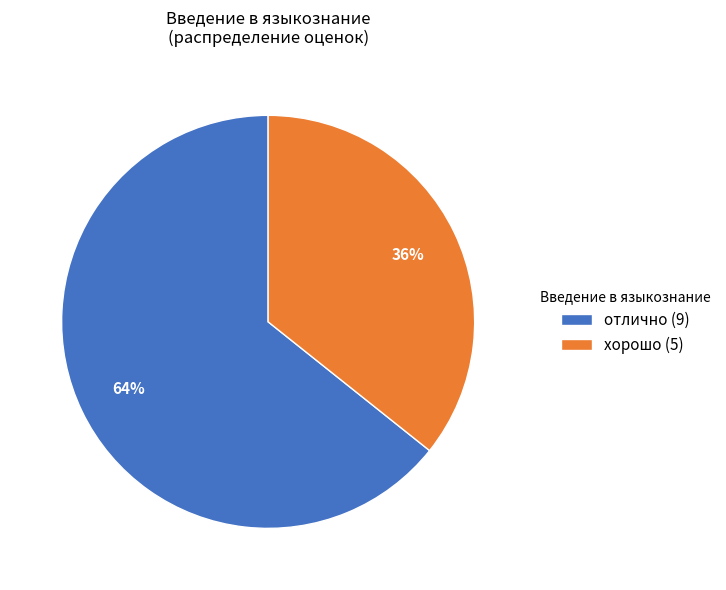

Is the sum of отлично (9) and хорошо (5) greater than half?

Yes